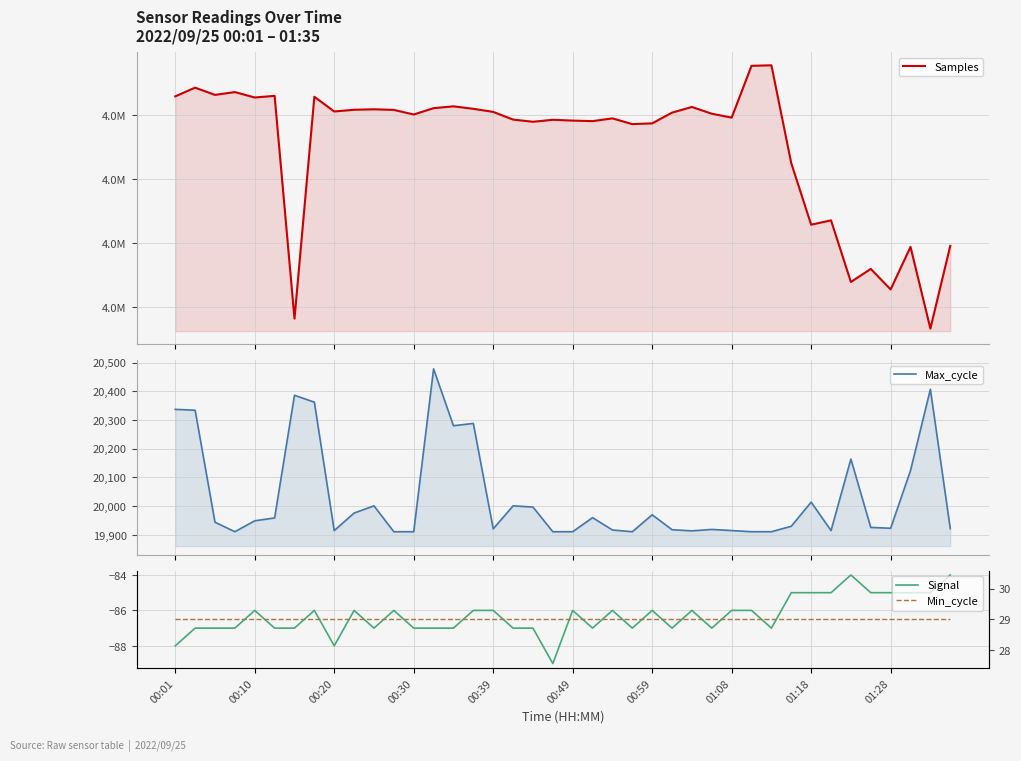

True or false: Samples and Signal cross at least once.

False